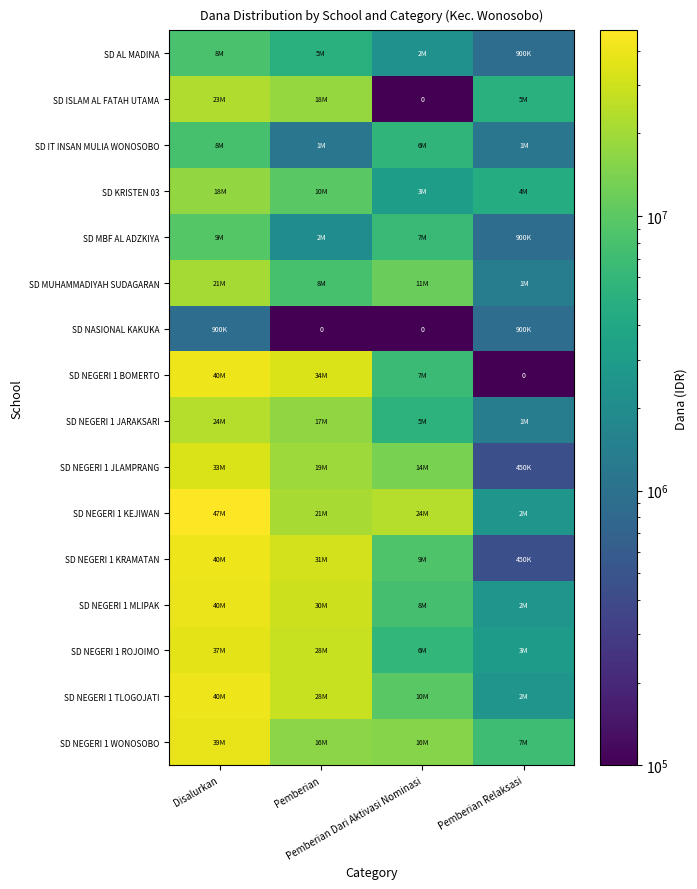

Which has a higher value, Pemberian Dari Aktivasi Nominasi or Pemberian?

Pemberian